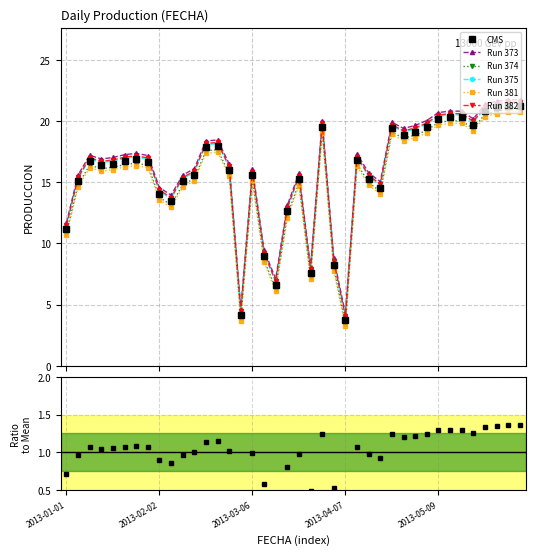

Is this an area chart (filled region under the line)?

No